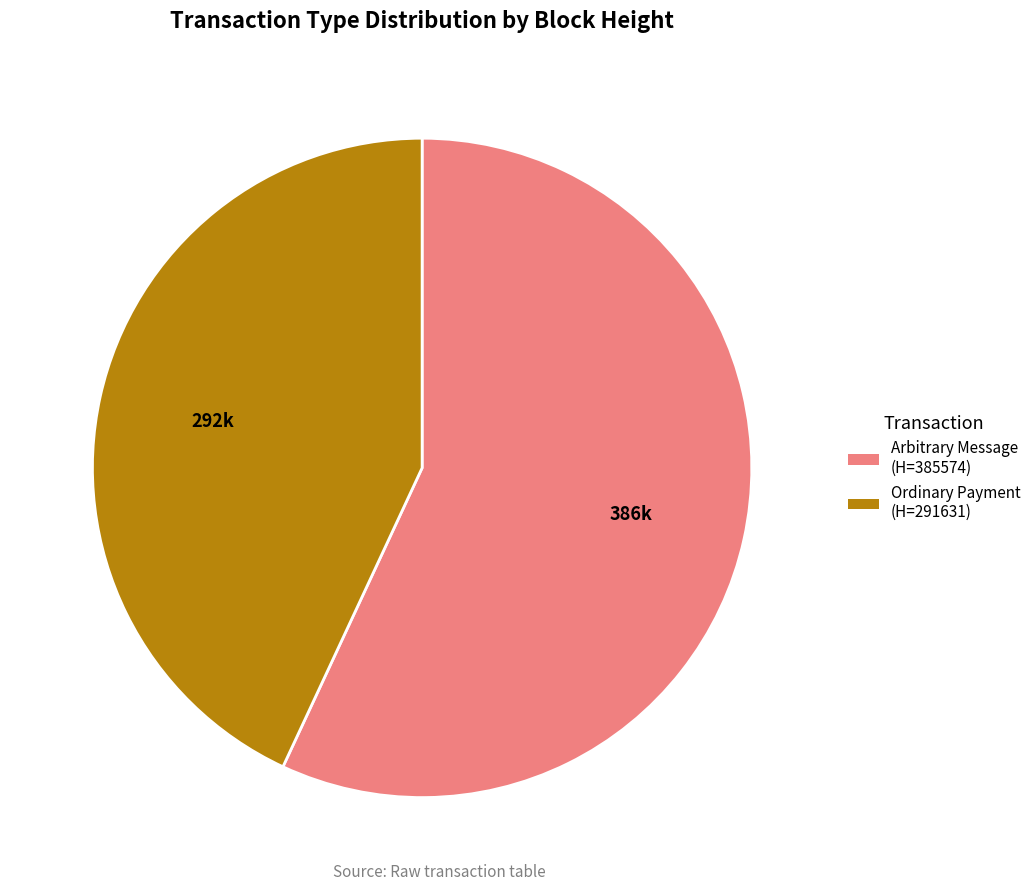

Is there a majority slice in this chart?

Yes